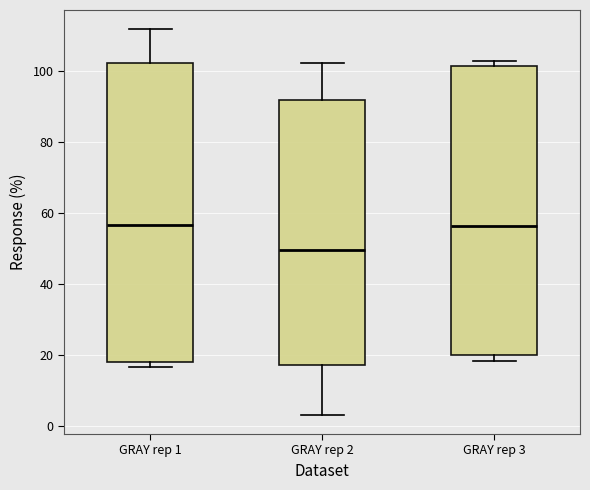

Reading left to right, transcribe this box plot: for each box, give where its median line is, the range the box spans, and where its two whiskers end, as read against the y-axis. The values are not printed on the chart, so give them approximately, as read against the axis.

GRAY rep 1: median 56, box 18 to 102, whiskers 16 to 112
GRAY rep 2: median 50, box 16 to 92, whiskers 4 to 102
GRAY rep 3: median 56, box 20 to 102, whiskers 18 to 102 (just above the box's upper edge)